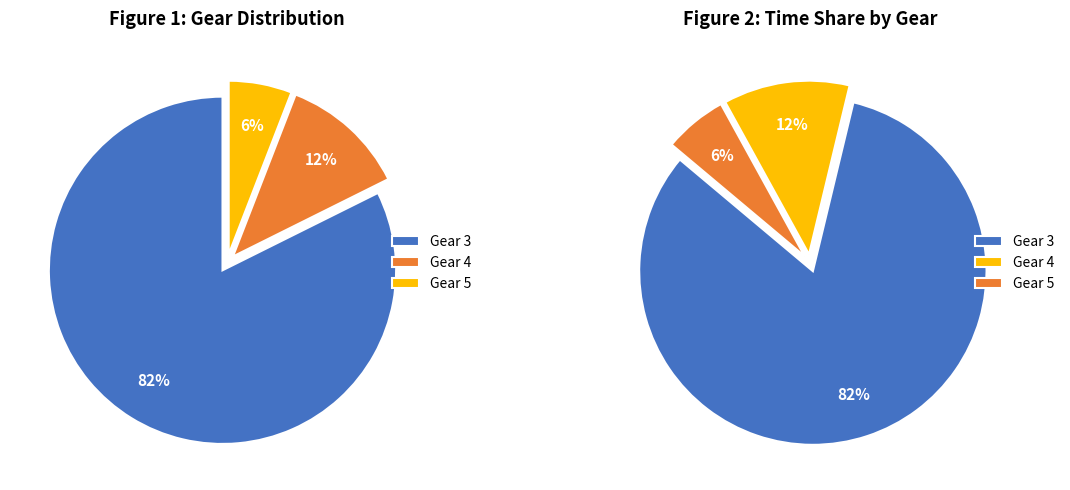

What is the ratio of the value at Gear 5 to the value at Gear 3?

0.1